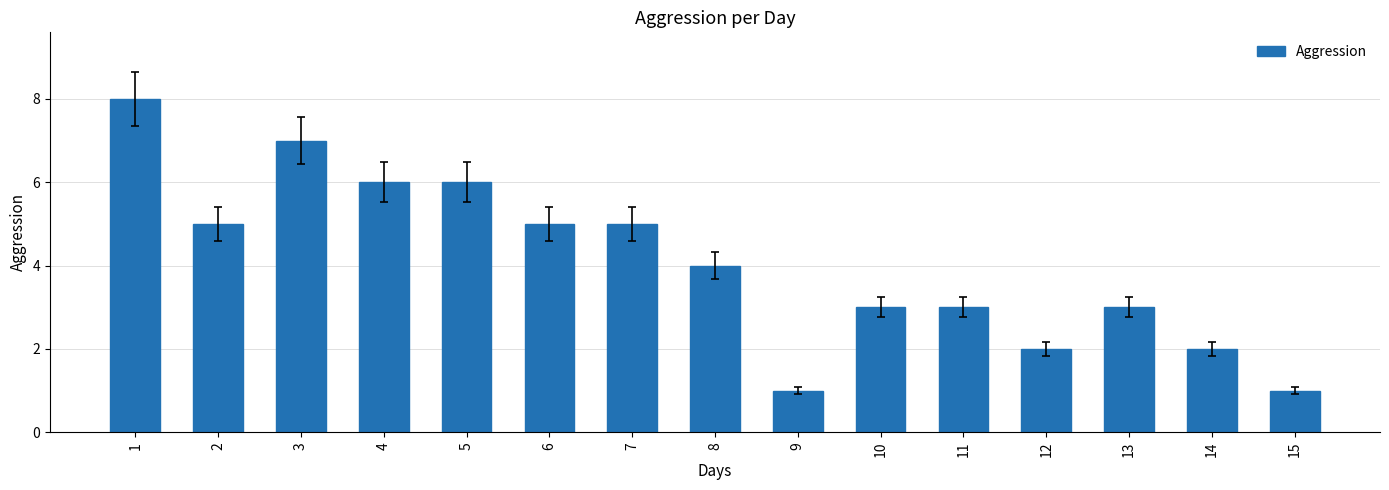

What is the approximate value at 11?

3